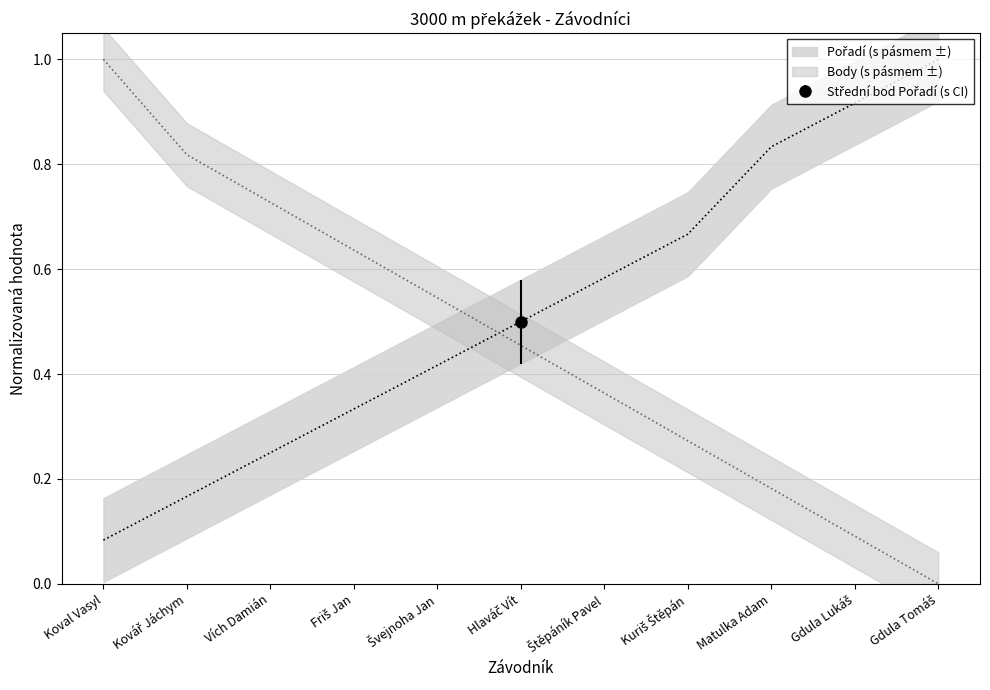

True or false: Pořadí has more than 2 interior local peaks.

False